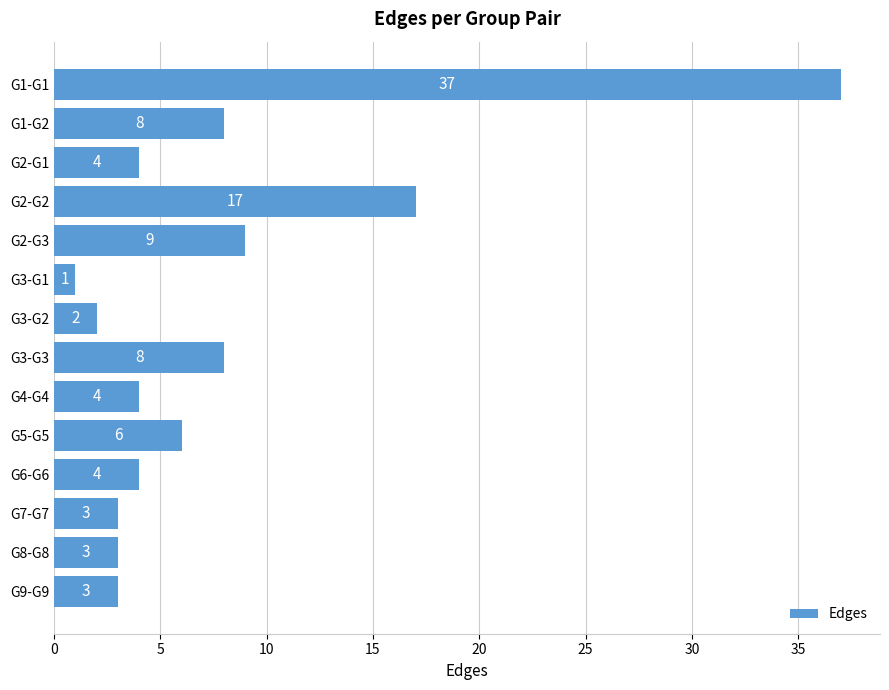

How many data points are less than 4?

5